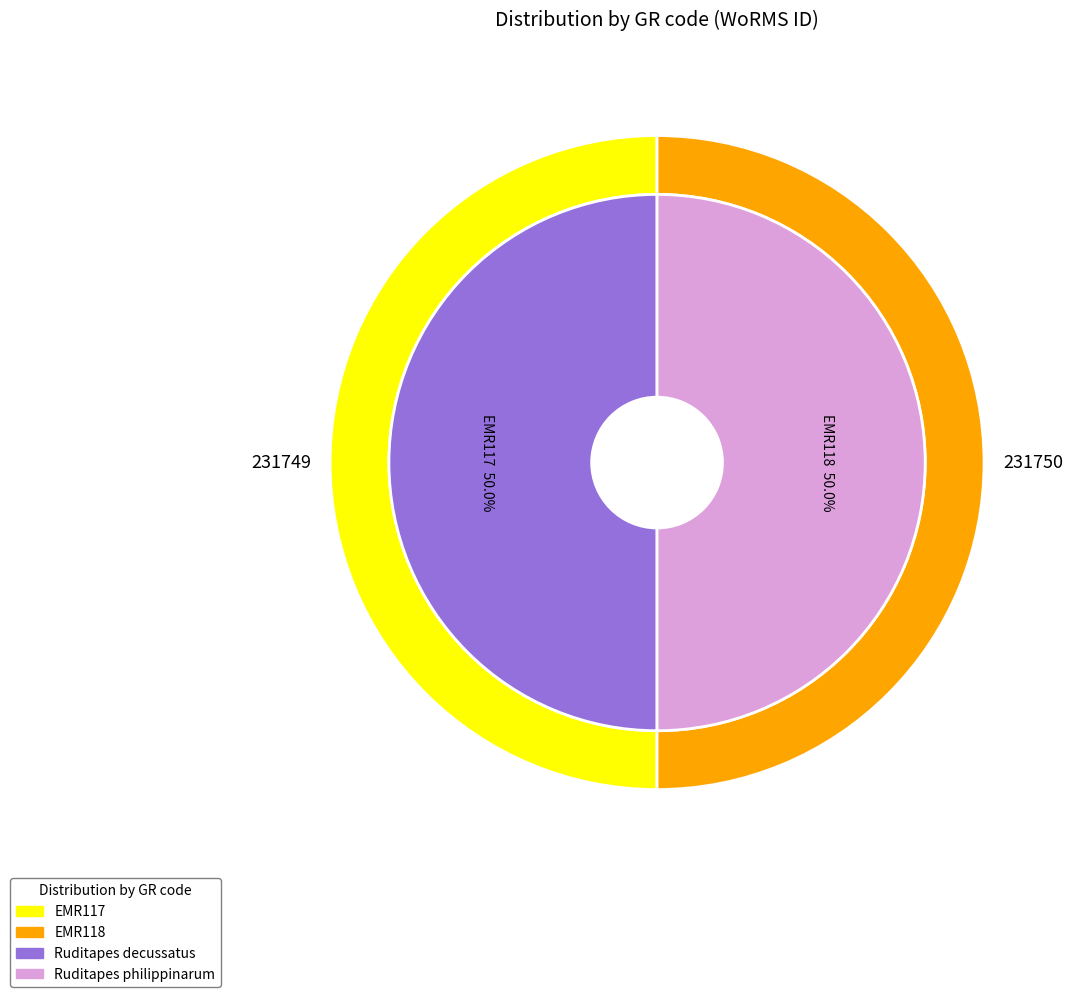

What is the smallest slice in the pie chart?

EMR117